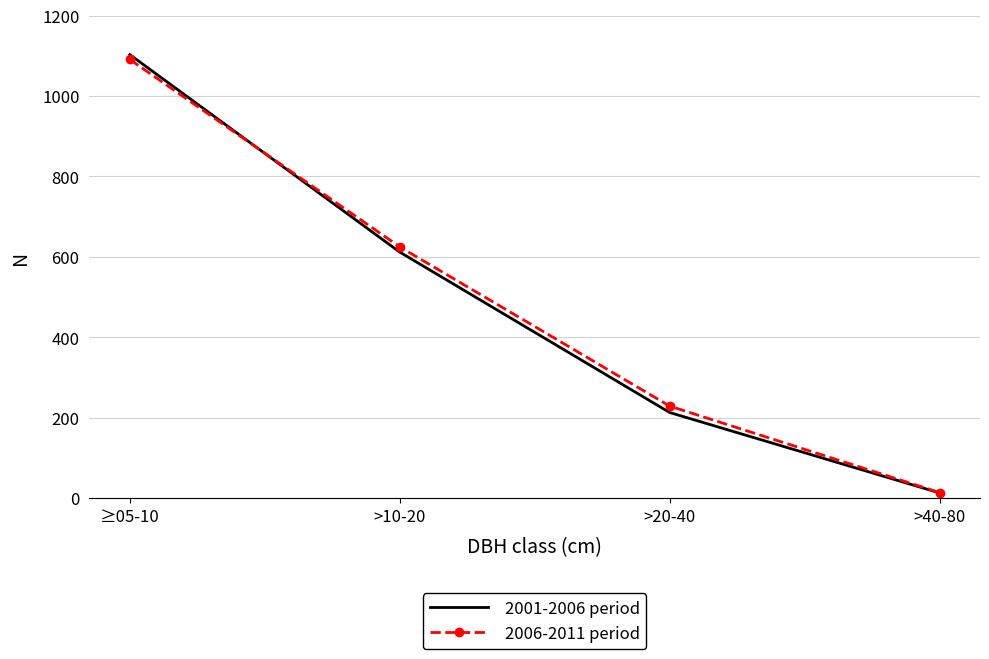

Reading right to left, list all the values displayed in this chart.

2001-2006 period: >40-80=13	>20-40=213	>10-20=612	≥05-10=1103
2006-2011 period: >40-80=14	>20-40=229	>10-20=625	≥05-10=1091